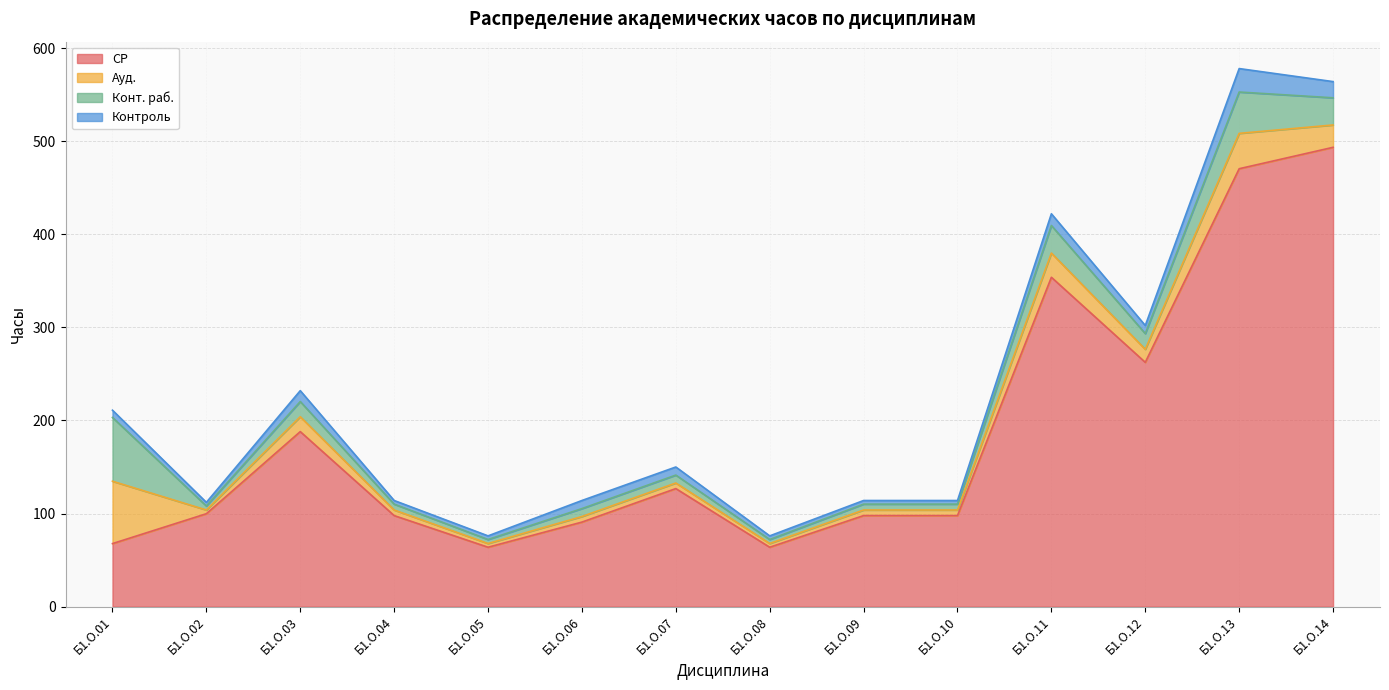

Reading right to left, list all the values displayed in this chart.

СР: 493.4	470.4	262.4	353.8	97.8	97.8	63.8	126.8	90.8	63.8	97.8	188.0	99.8	67.7
Ауд.: 24.0	38.0	14.0	26.0	6.0	6.0	4.0	6.0	6.0	4.0	6.0	16.0	4.0	67.0
Конт. раб.: 29.2	44.4	16.9	29.6	6.3	6.3	4.3	8.5	8.5	4.3	6.3	16.3	4.3	68.5
Контроль: 17.4	25.2	8.7	12.6	3.9	3.9	3.9	8.7	8.7	3.9	3.9	11.7	3.9	7.8